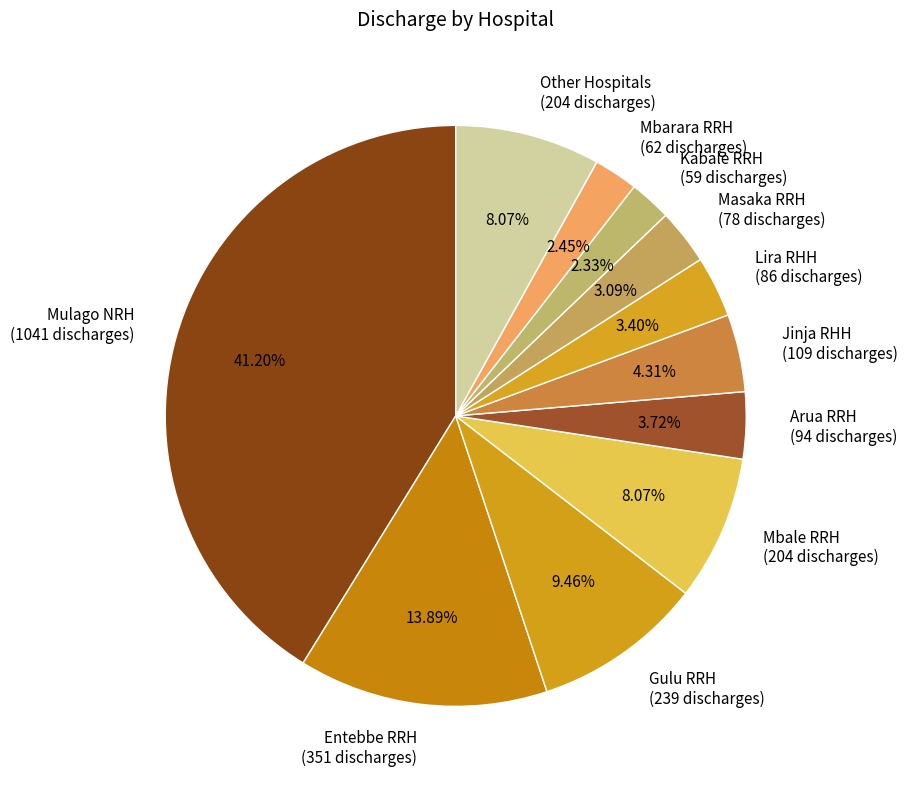

Is there a majority slice in this chart?

No